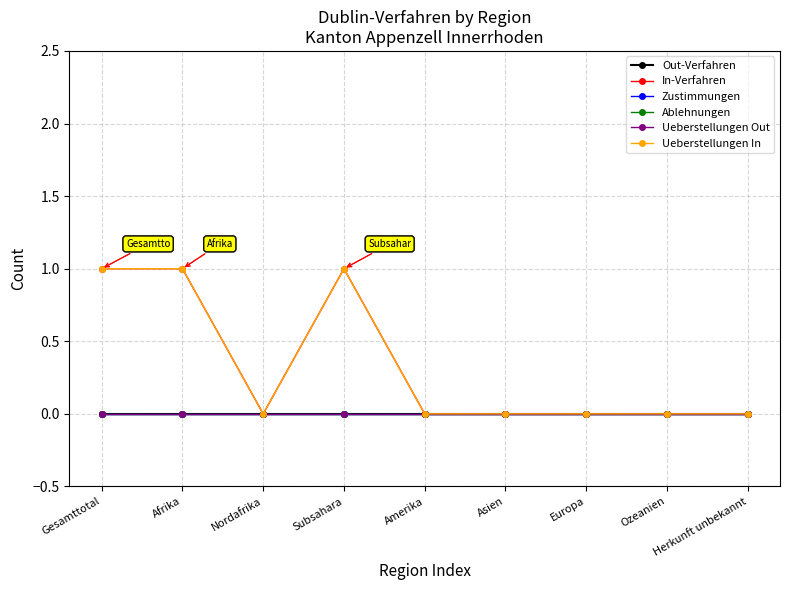

Rank the categories by Zustimmungen value from lowest to highest.

Gesamttotal, Afrika, Nordafrika, Subsahara, Amerika, Asien, Europa, Ozeanien, Herkunft unbekannt